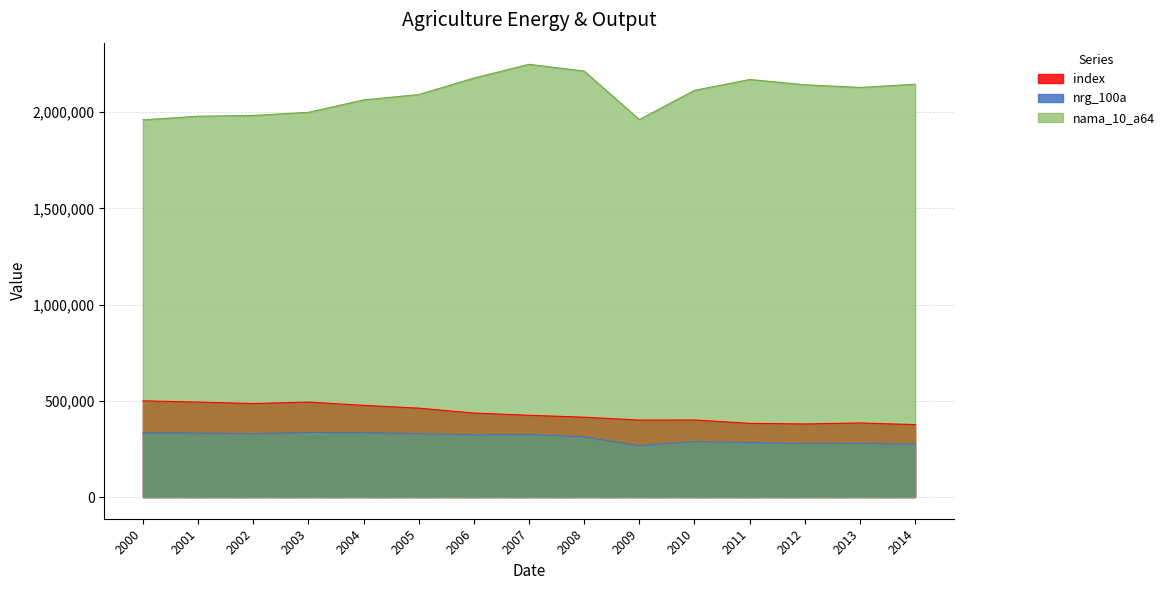

What is the sum of all index values?

6513000